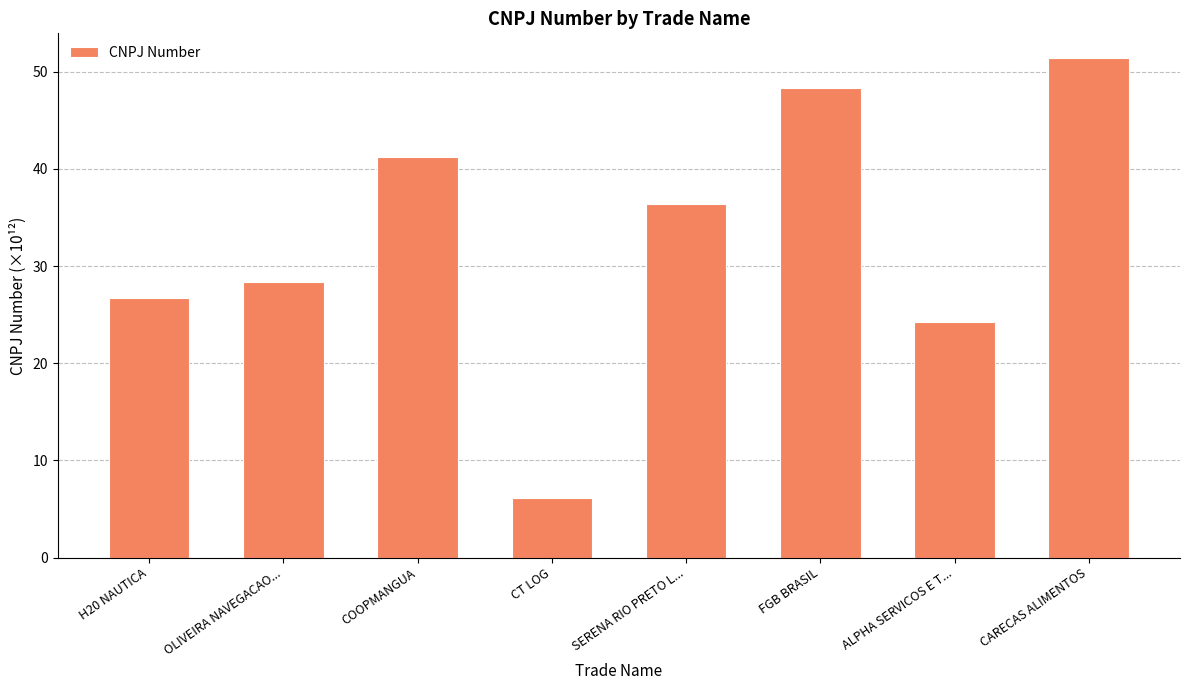

What value does the data have at CARECAS ALIMENTOS?

51.4